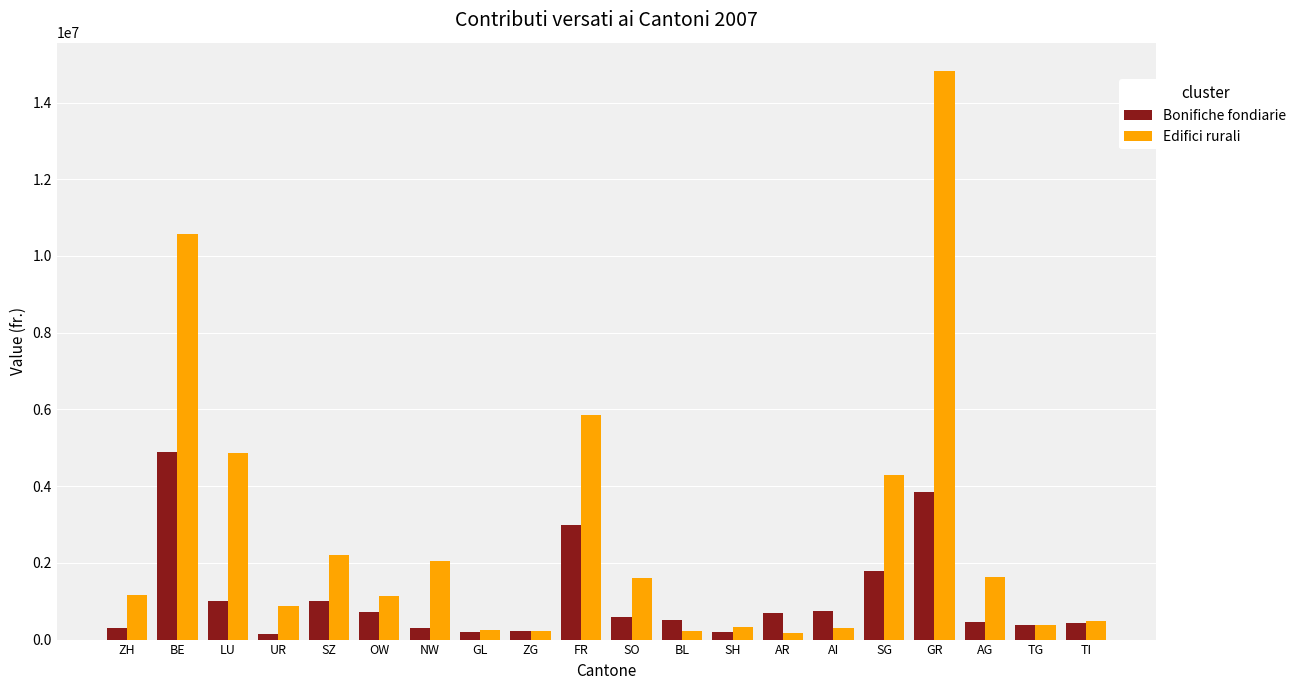

The Edifici rurali series shows 1127200 at OW. True or false?

True